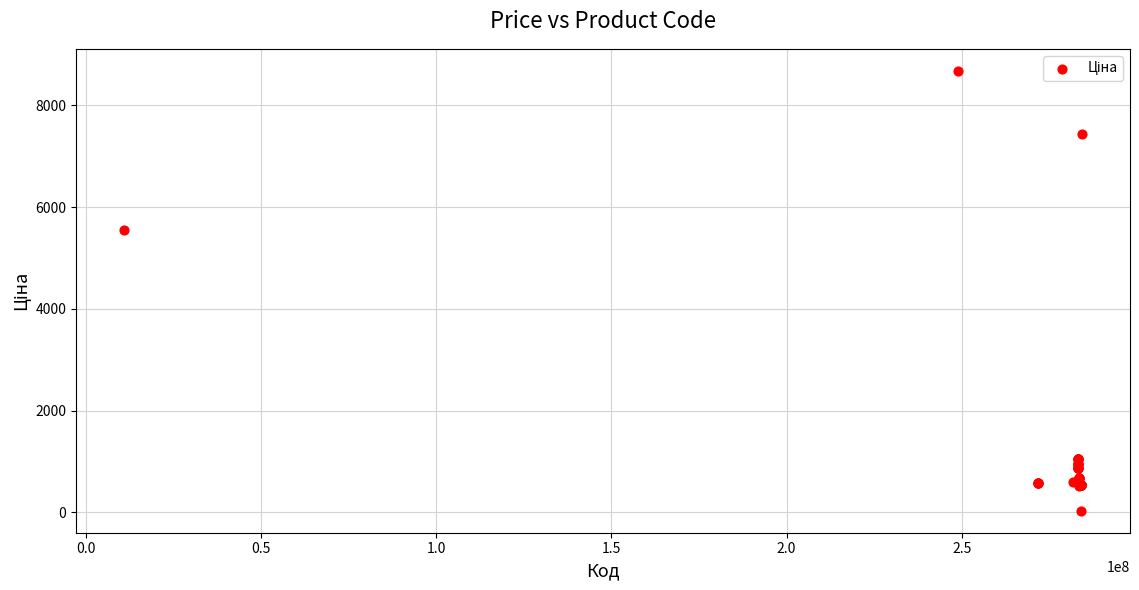

What Y value in the scatter plot is closest to 4355?

5560.3